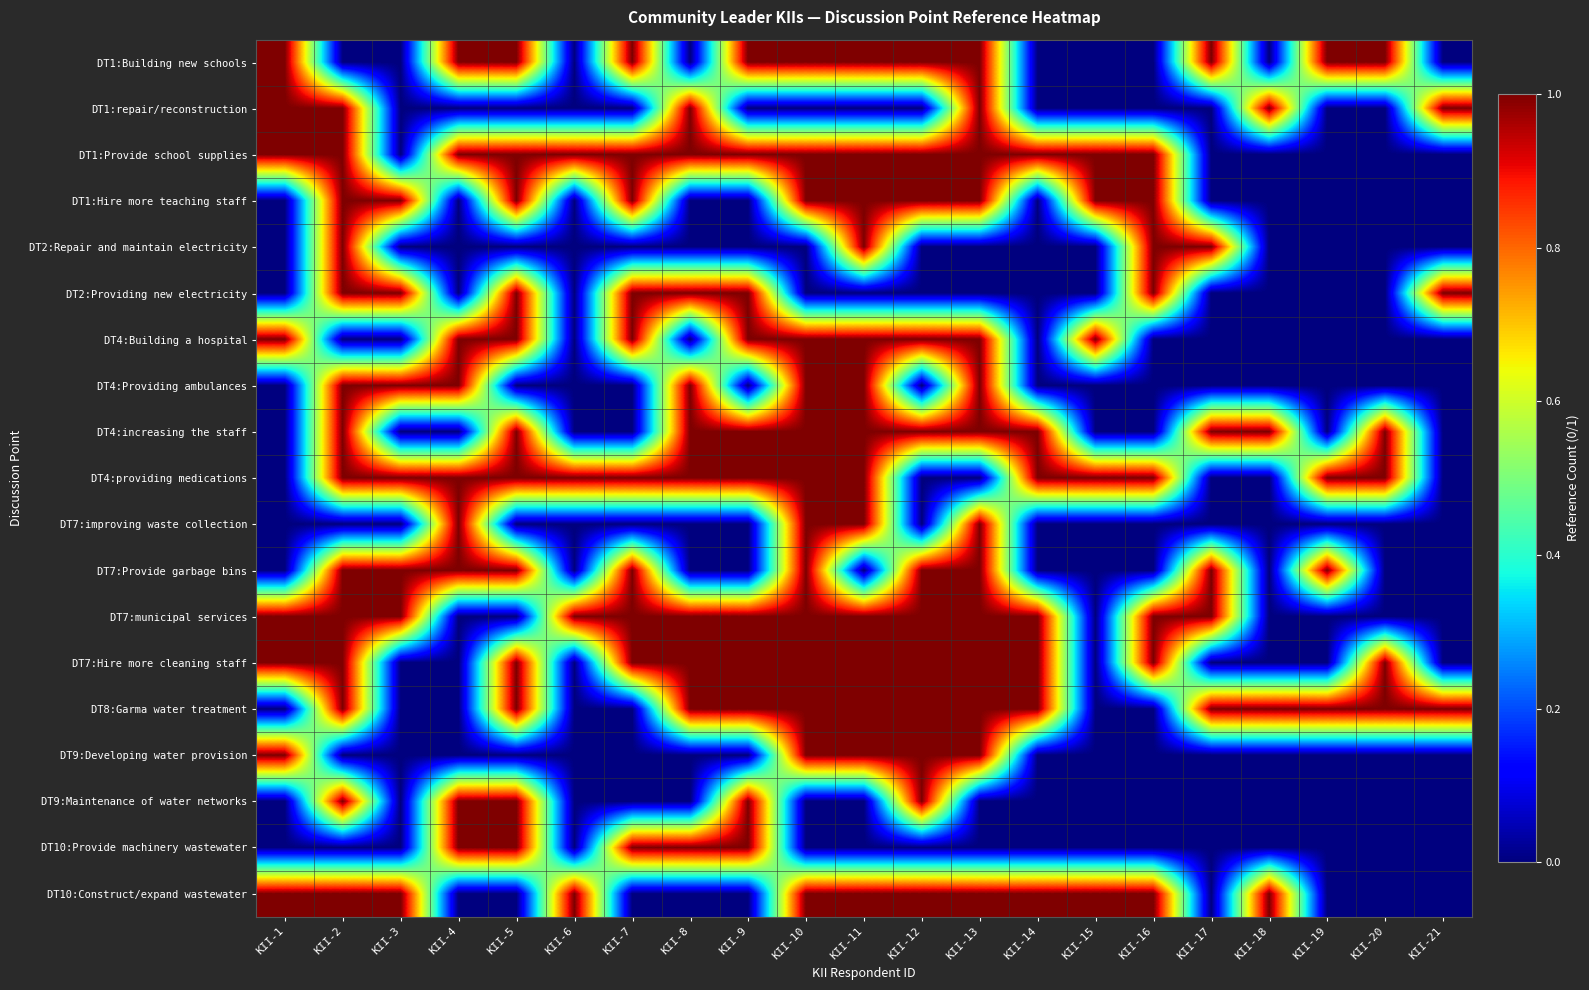

At how many categories does at least one series exceed 0?

21